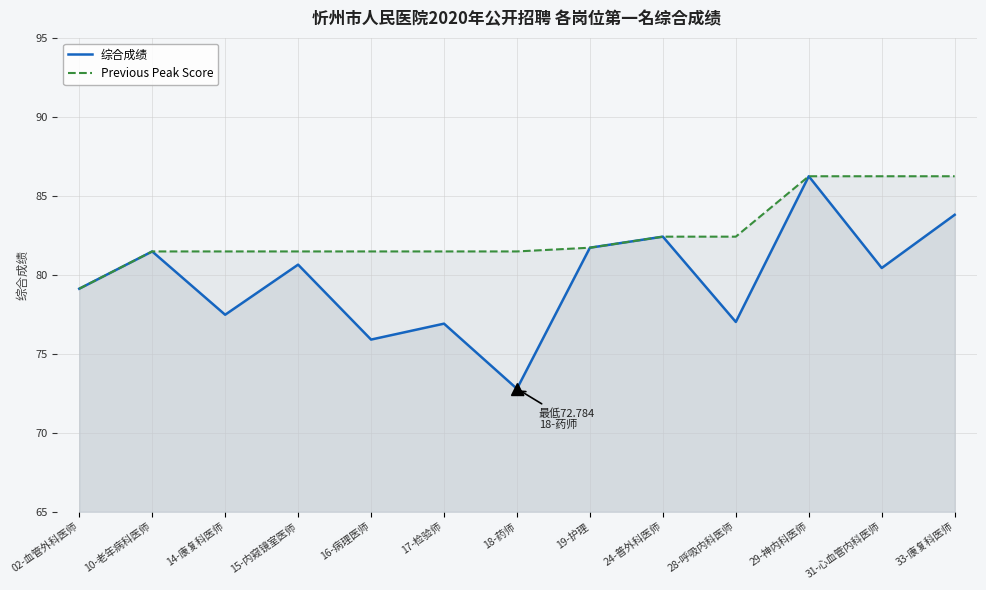

What is the value of the 综合成绩 point at the 7th from the left?

72.8